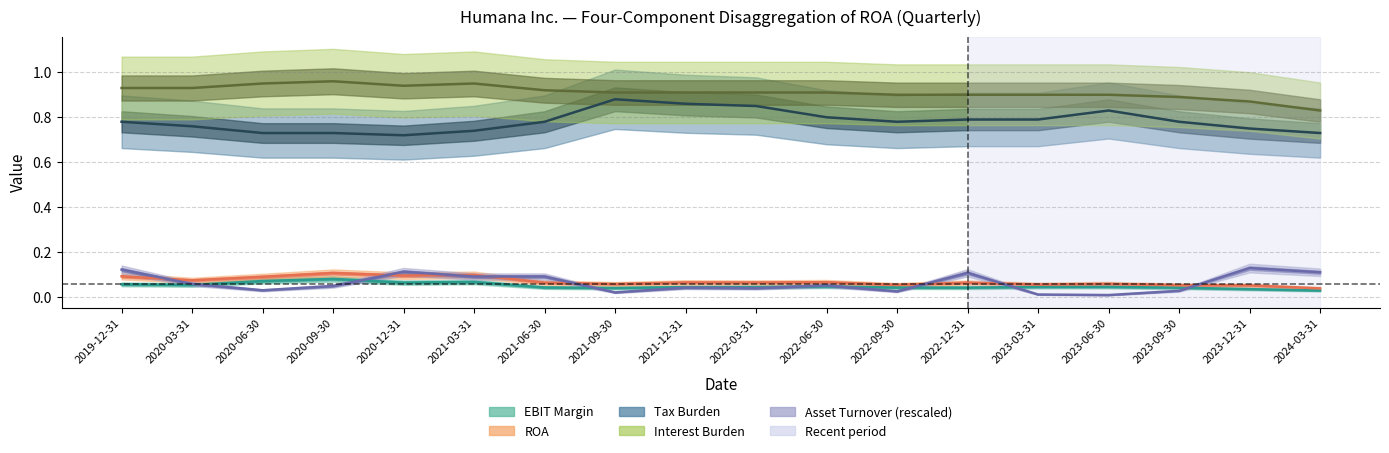

How many interior local valleys does the Tax Burden series have?

2